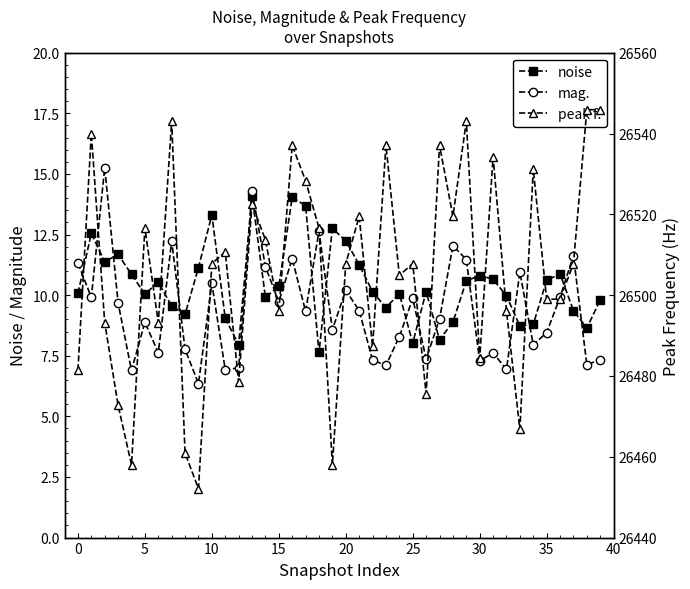

Which series has the largest total across all categories?

peak f.